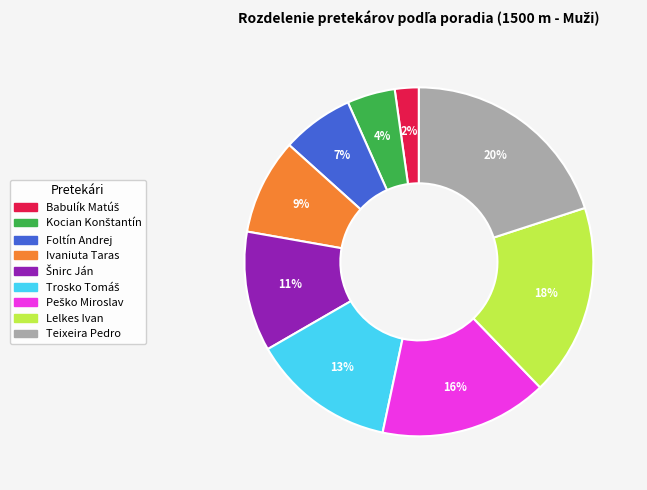

What is the largest slice in the pie chart?

Teixeira Pedro